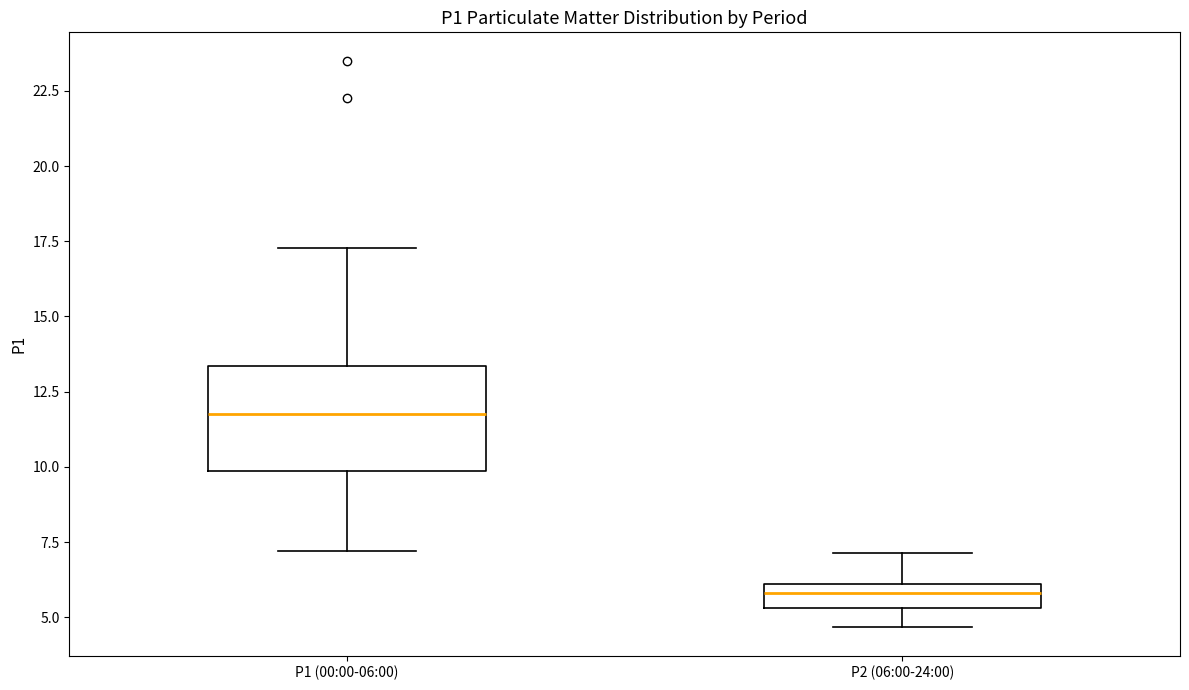

Reading left to right, transcribe this box plot: for each box, give where its median line is, the range the box spans, and where its two whiskers end, as read against the y-axis. The values are not printed on the chart, so give them approximately, as read against the axis.

P1 (00:00-06:00): median 12.0, box 10.0 to 13.5, whiskers 7.0 to 17.5
P2 (06:00-24:00): median 6.0 (inside the box), box 5.5 to 6.0, whiskers 4.5 to 7.0